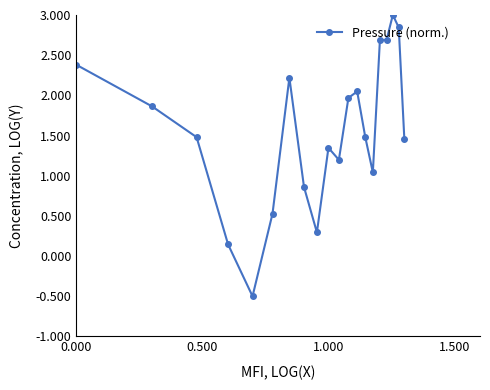

What is the smallest value displayed?

-0.5